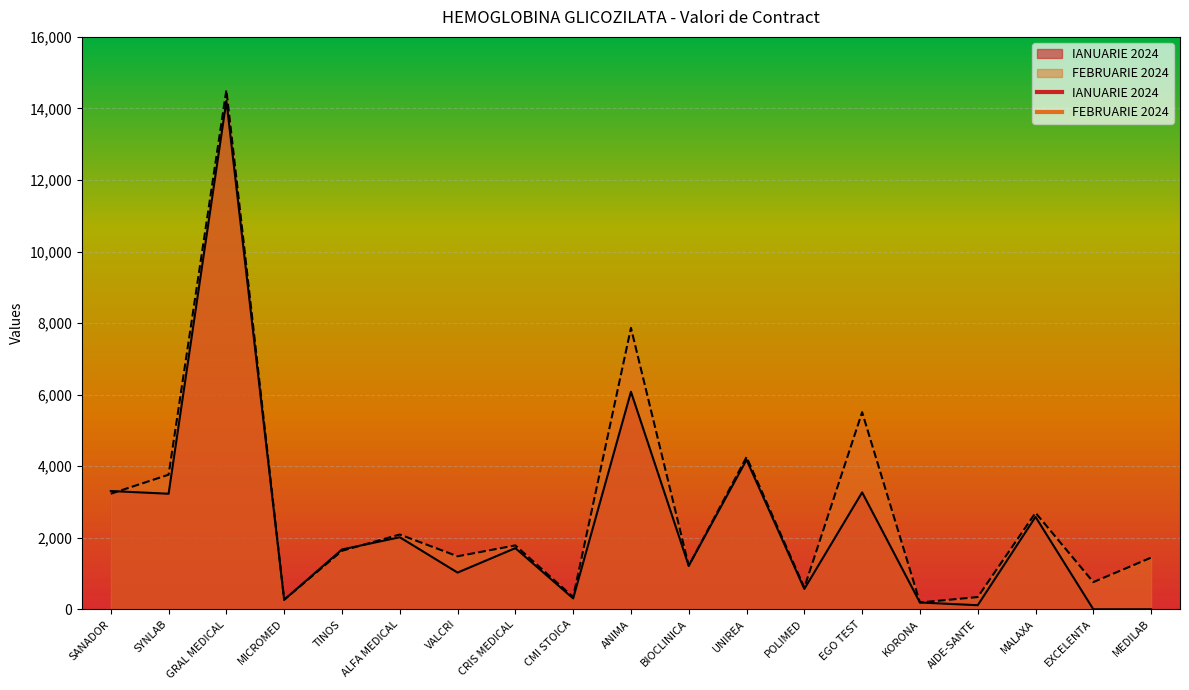

What is the average value of the FEBRUARIE 2024 series?

2842